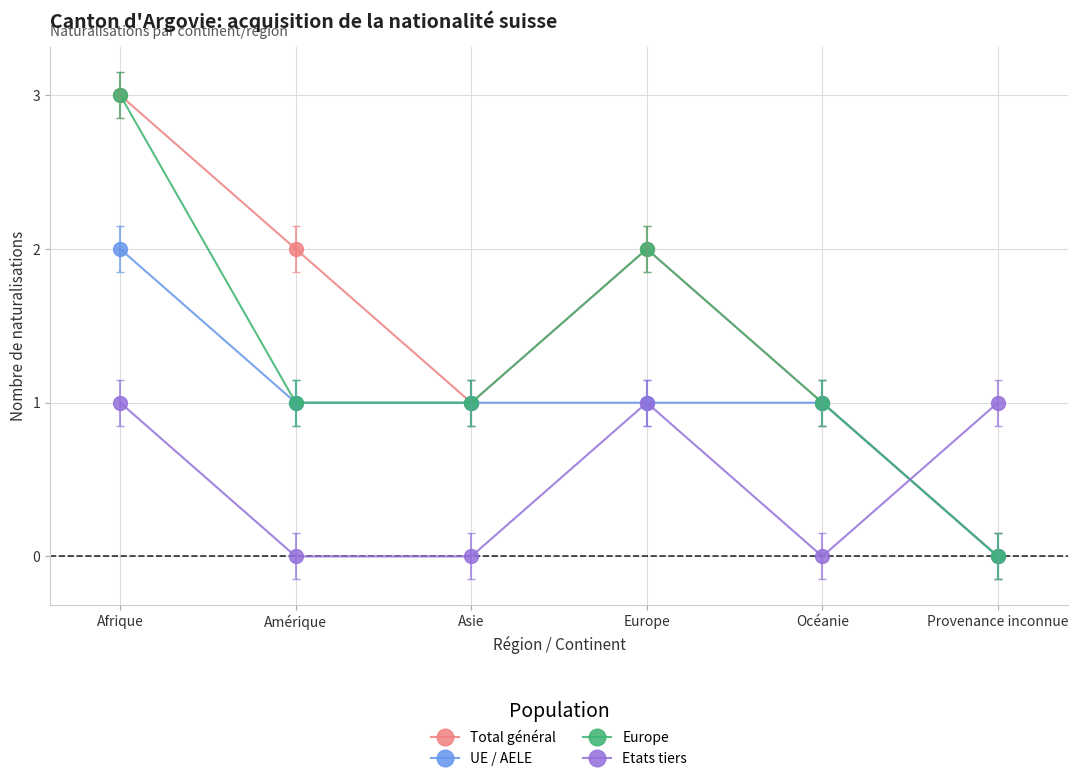

Reading left to right, list all the values displayed in this chart.

Total général: 3	2	1	2	1	0
UE / AELE: 2	1	1	1	1	0
Europe: 3	1	1	2	1	0
Etats tiers: 1	0	0	1	0	1